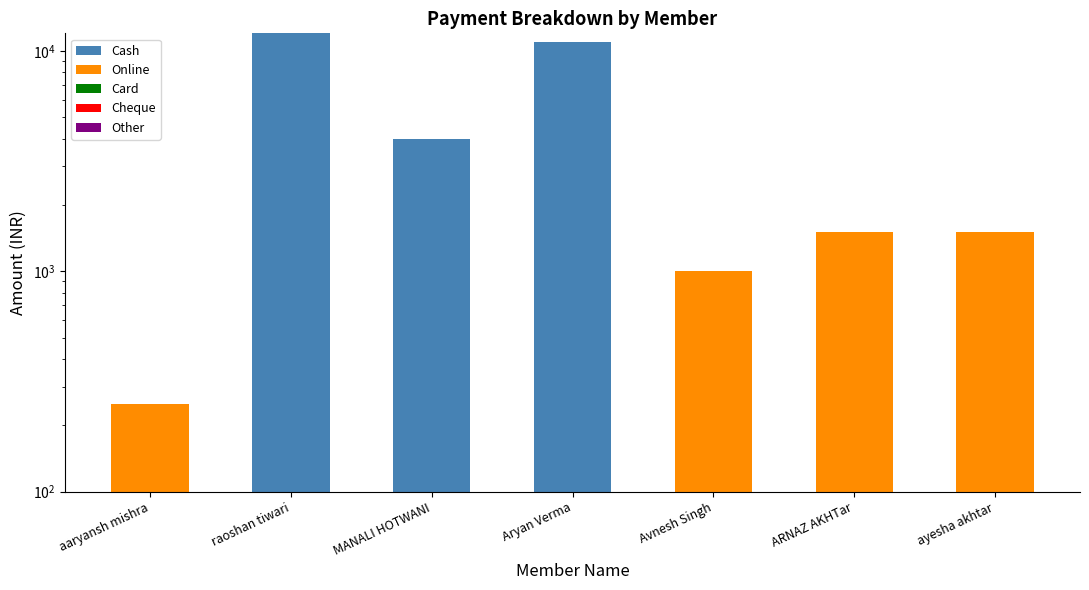

Which series has the largest range (max minus min)?

Cash